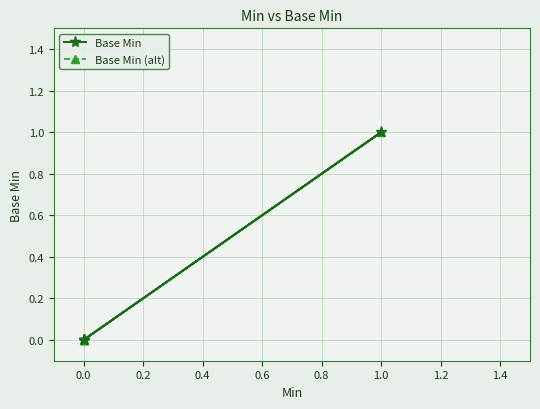

At how many categories does at least one series exceed 0?

1